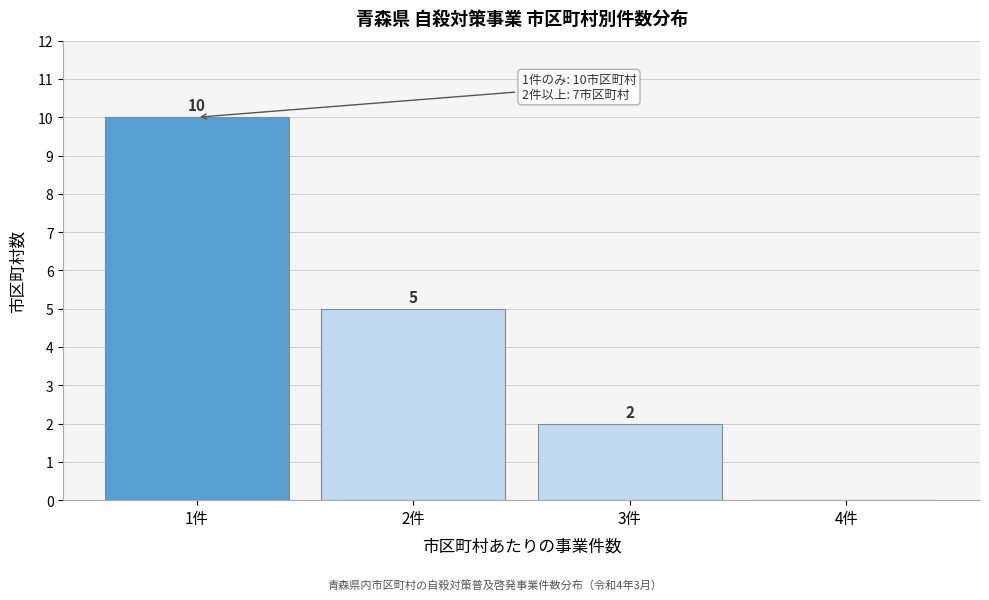

Reading left to right, list all the values displayed in this chart.

1件=10	2件=5	3件=2	4件=0